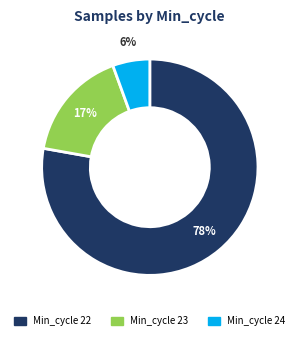

Does any single category account for the majority?

Yes